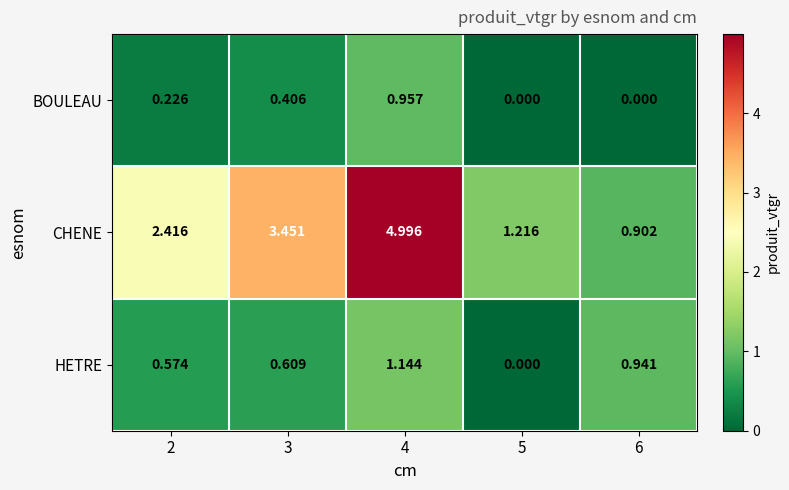

Which series has the largest total across all categories?

CHENE